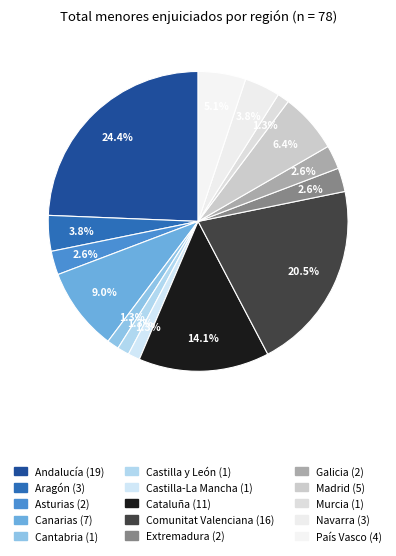

Rank the categories by value from highest to lowest.

Andalucía, Comunitat Valenciana, Cataluña, Canarias, Madrid, País Vasco, Aragón, Navarra, Asturias, Extremadura, Galicia, Cantabria, Castilla y León, Castilla-La Mancha, Murcia